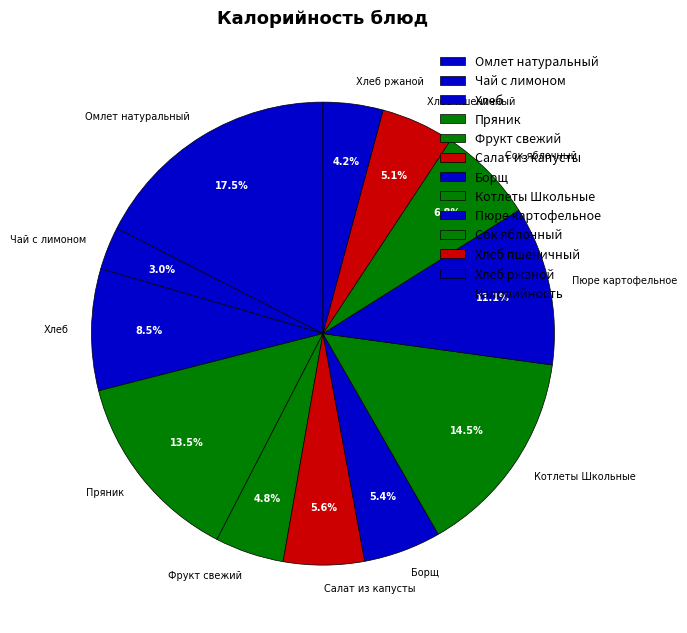

Which category has the biggest portion of the pie?

Омлет натуральный